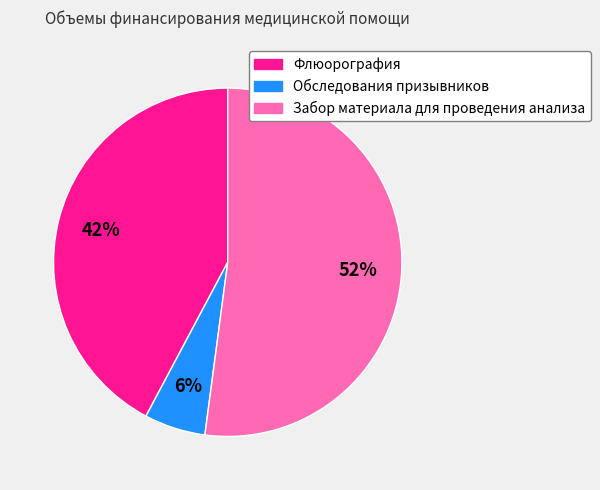

Do Обследования призывников and Забор материала для проведения анализа together represent more than half of the pie?

Yes